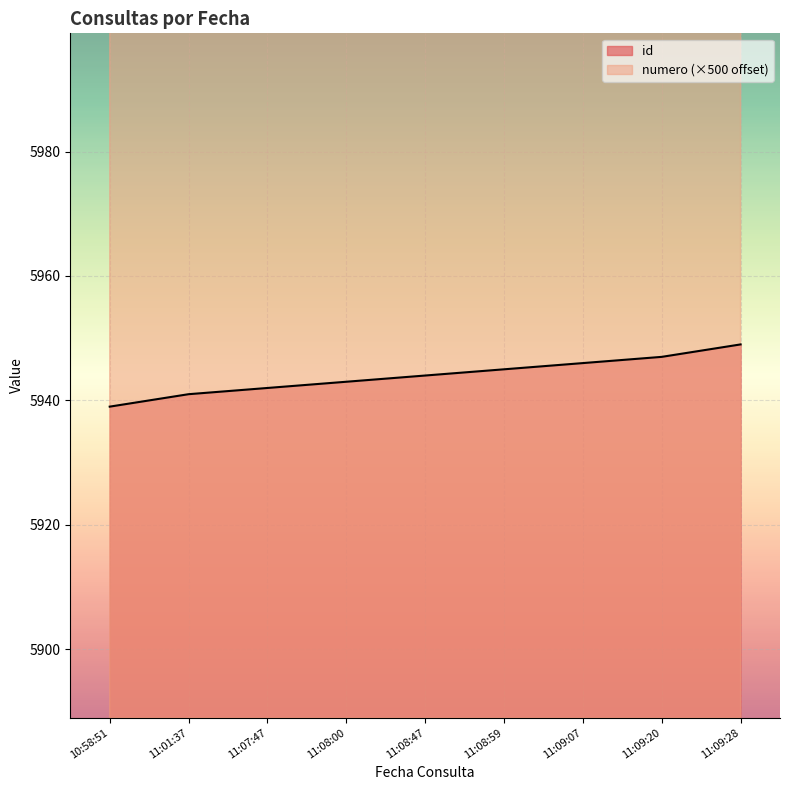

True or false: numero and id cross at least once.

False